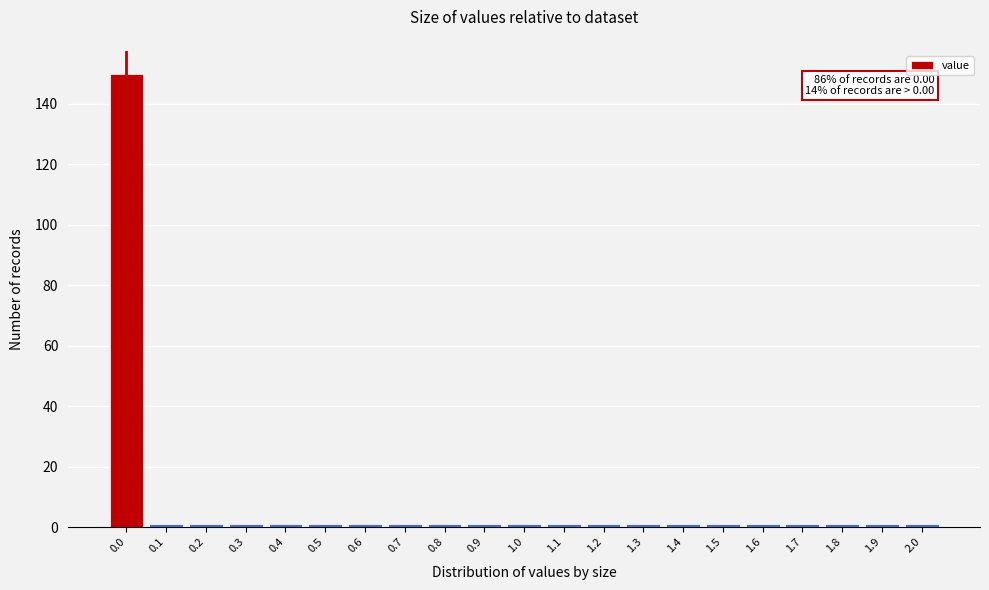

Over which range of the x-axis is the bar tallest?

-0.05 to 0.05